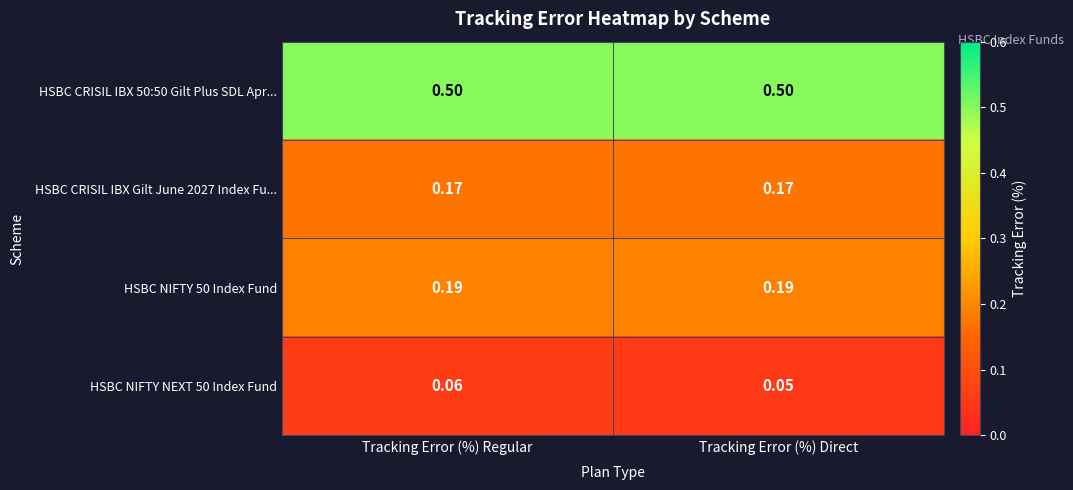

Which label corresponds to the smallest value in the chart?

Tracking Error (%) Direct